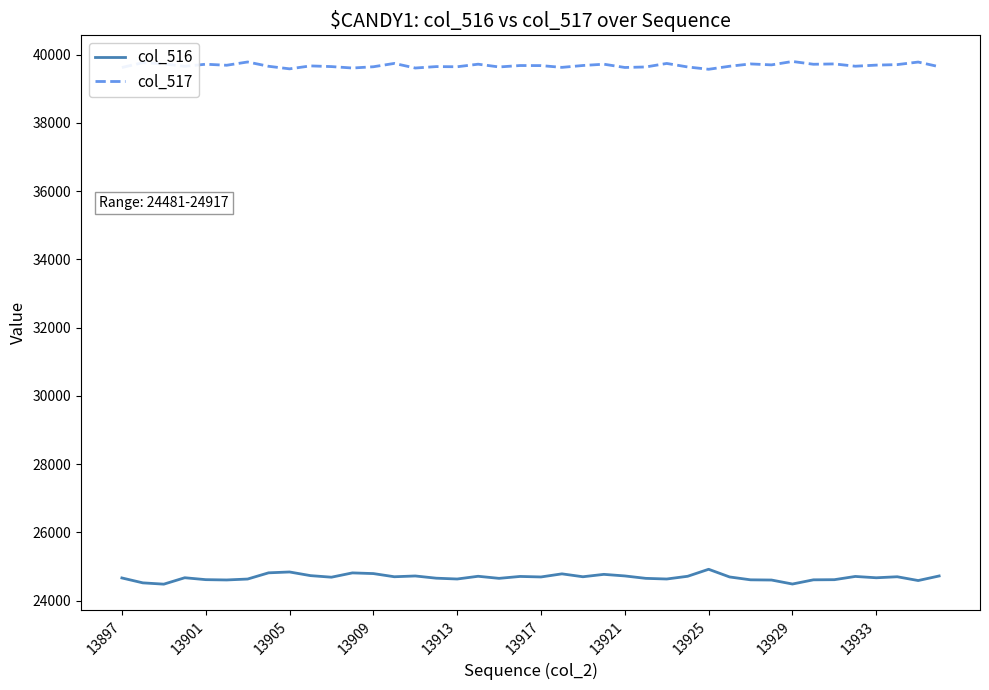

List the series in order of their peak value, highest first.

col_517, col_516